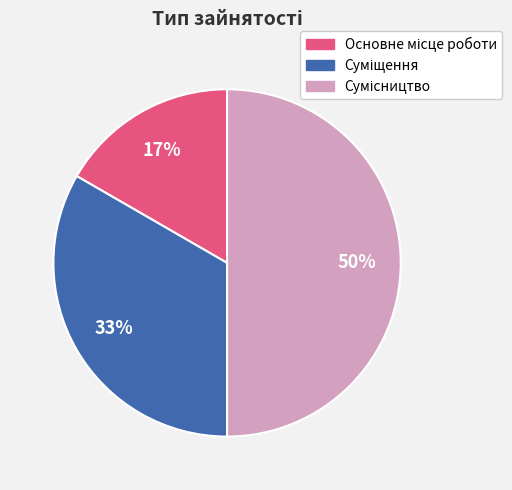

To the nearest percent, what is the average slice percentage?

33%